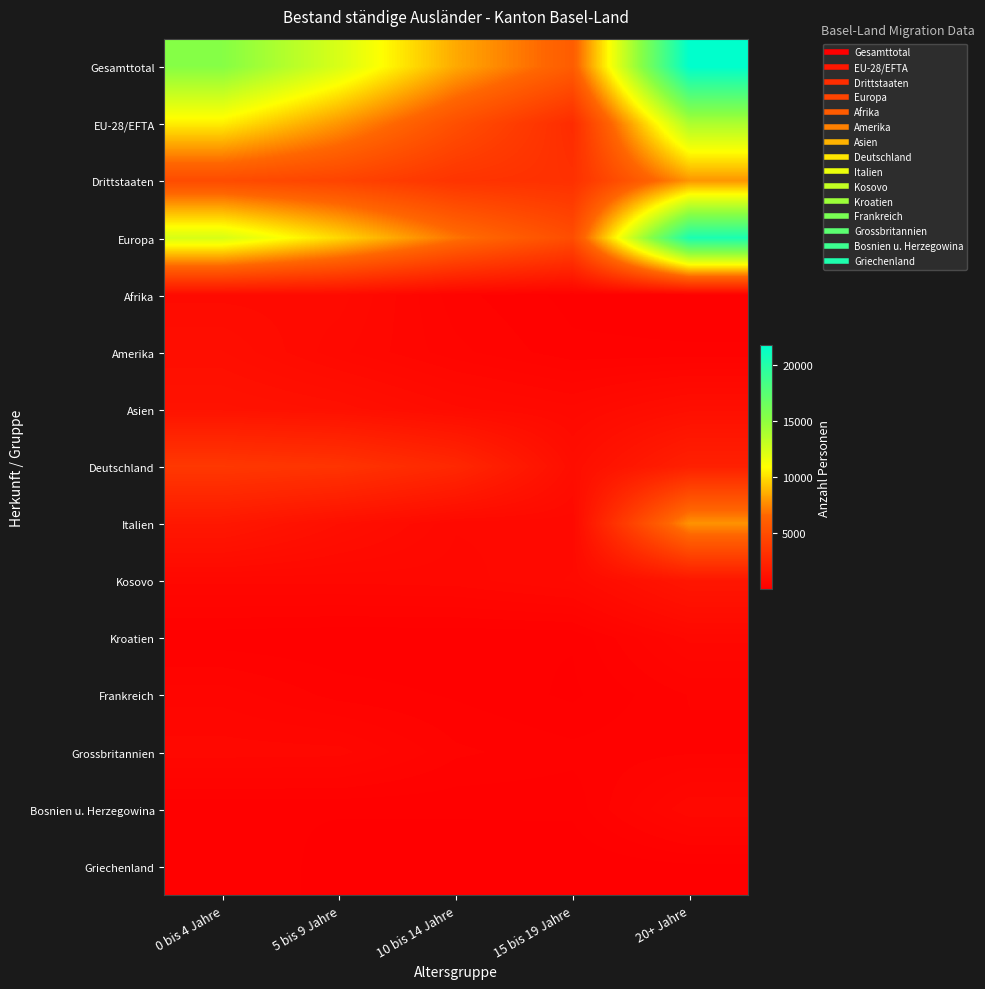

Rank the series at 10 bis 14 Jahre from lowest to highest value.

Griechenland, Kroatien, Bosnien u. Herzegowina, Frankreich, Grossbritannien, Afrika, Amerika, Kosovo, Italien, Asien, Deutschland, Drittstaaten, EU-28/EFTA, Europa, Gesamttotal